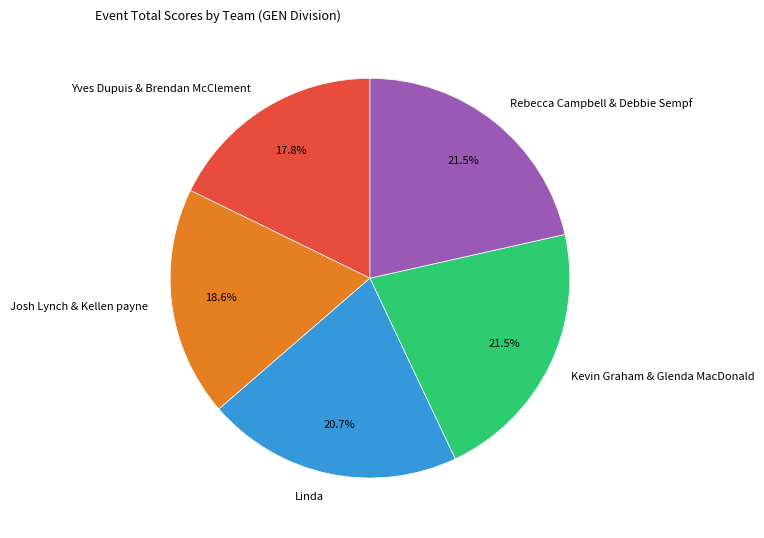

Count the number of slices in the pie.

5